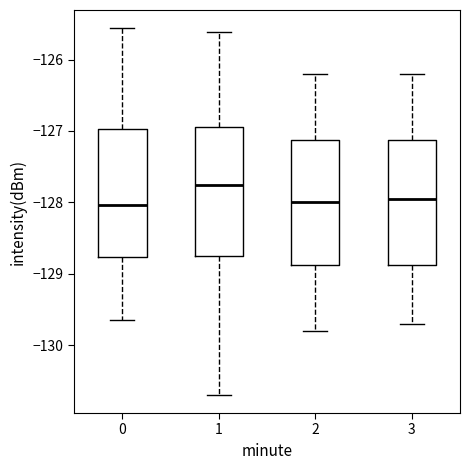

Reading left to right, read every box against the y-axis: the position of its median line, the range the box covers, and the ends of its whiskers. The values are not printed on the chart, so give them approximately, as read against the axis.

0: median -128.0, box -128.8 to -127.0, whiskers -129.6 to -125.6
1: median -127.8, box -128.7 to -126.9, whiskers -130.7 to -125.6
2: median -128.0, box -128.9 to -127.1, whiskers -129.8 to -126.2
3: median -127.9, box -128.9 to -127.1, whiskers -129.7 to -126.2